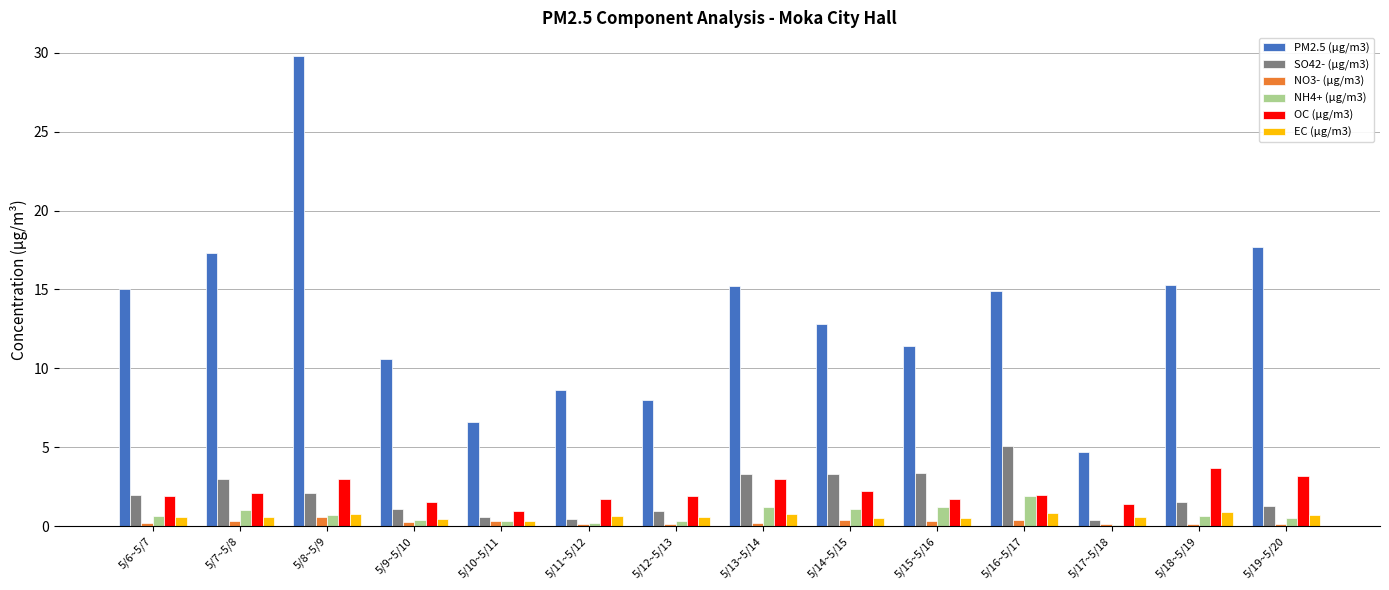

The value of NH4+ (μg/m3) at 5/18~5/19 is 0.6. True or false?

True